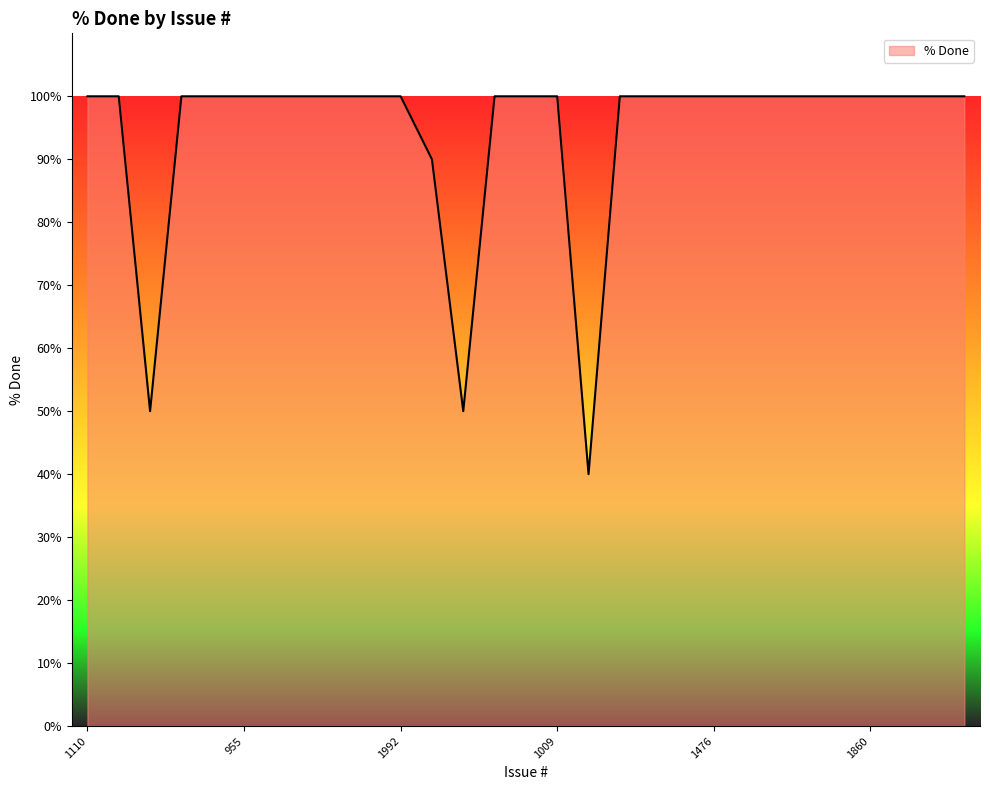

What is the greatest value displayed?

100